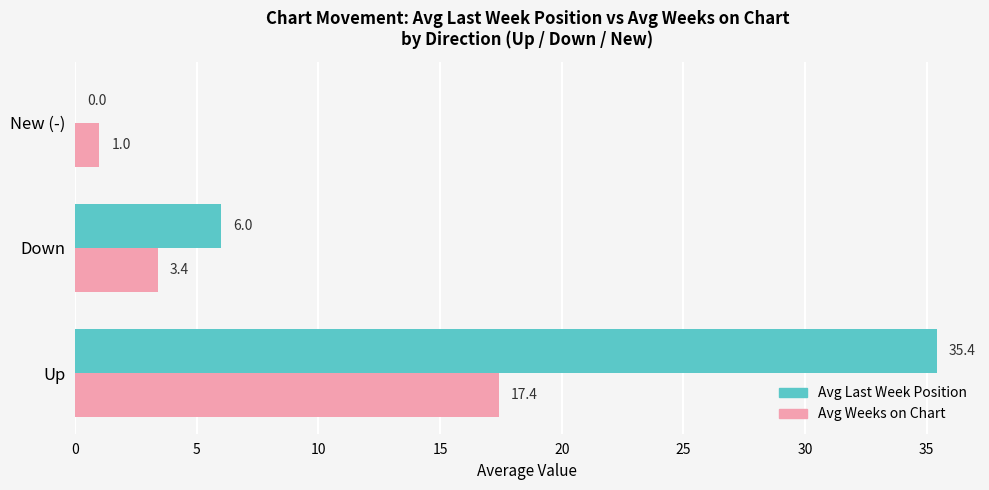

At which label does Avg Weeks on Chart reach its peak?

Up